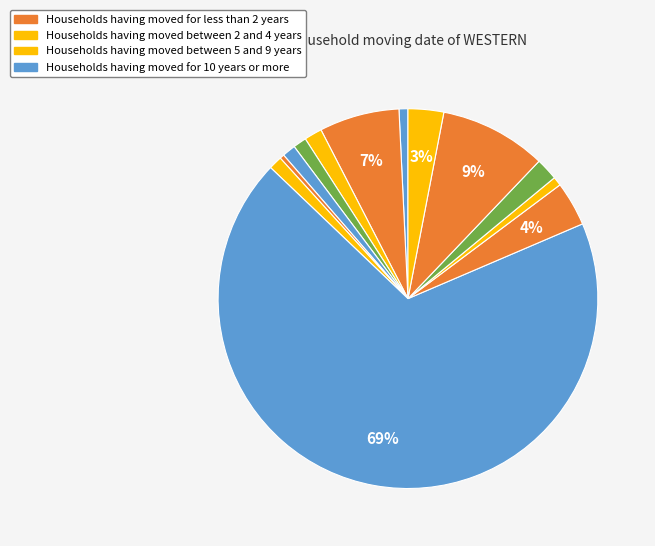

To the nearest percent, what is the difference between the largest and smallest slice percentages?

68%